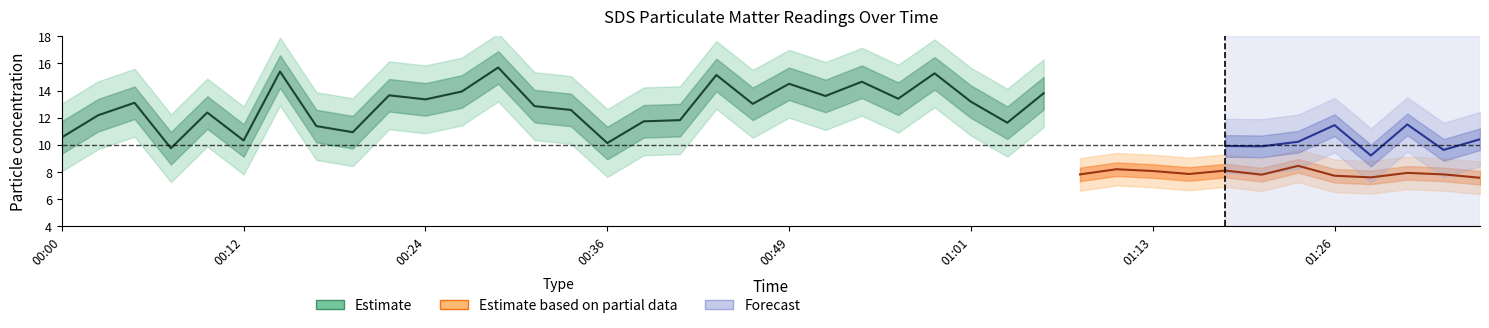

In SDS_P1, how many points are lower than both neighbors (excluding endpoints)?

13